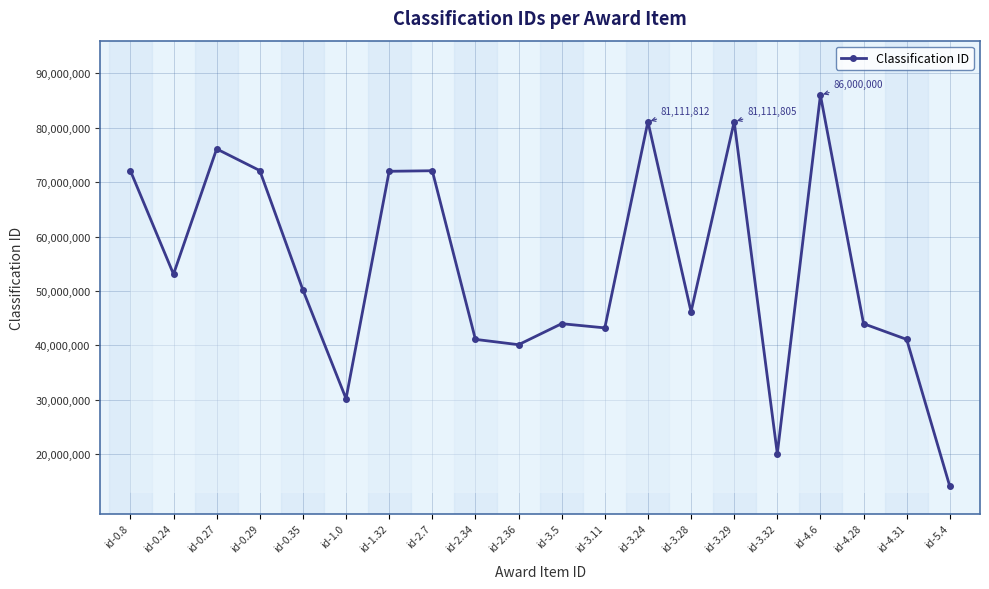

What is the sum of the values at id-2.34 and id-5.4?

55231509